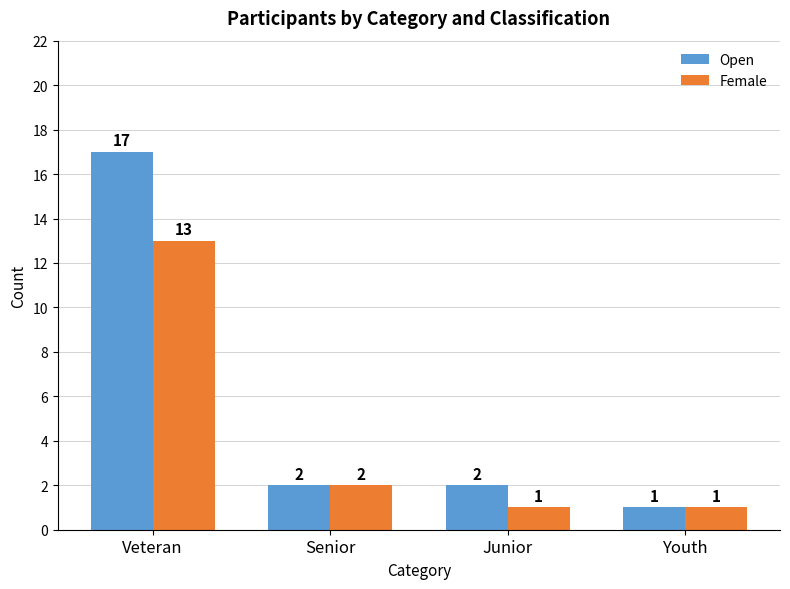

Is the value of Open at Senior greater than the value of Female at Youth?

Yes